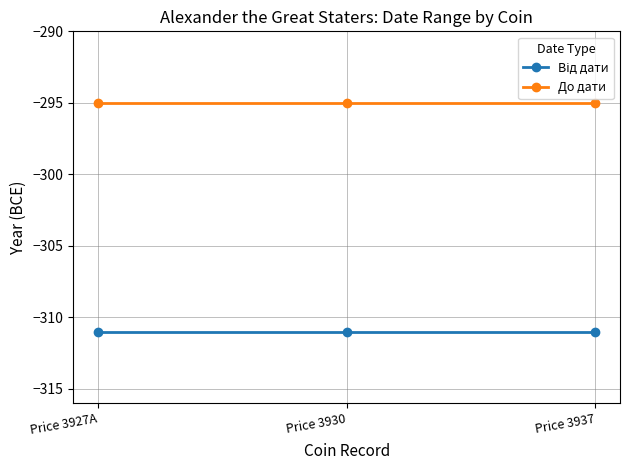

The value of До дати at Price 3927A is -295. True or false?

True